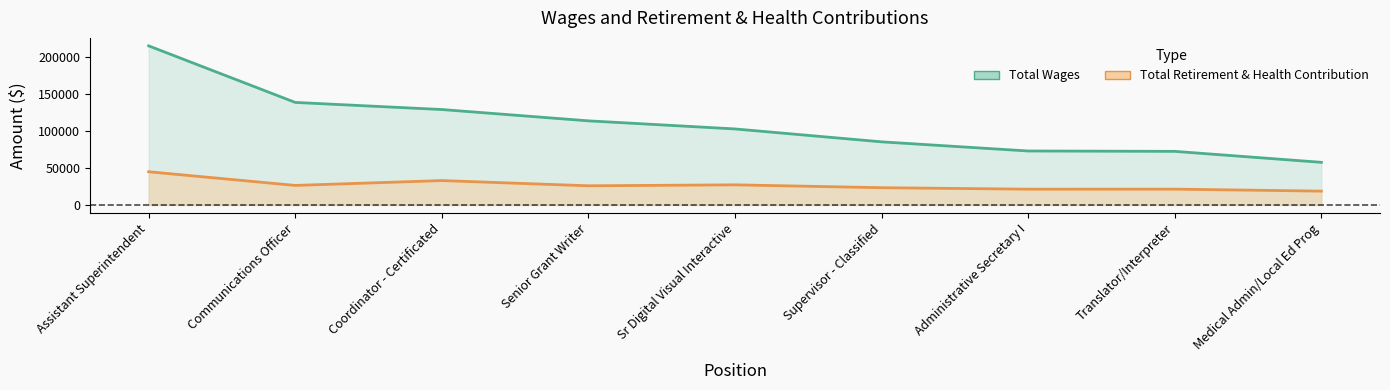

Reading right to left, list all the values displayed in this chart.

Total Wages: Medical Admin/Local Ed Prog=57776	Translator/Interpreter=72625	Administrative Secretary I=73127	Supervisor - Classified=85512	Sr Digital Visual Interactive=102985	Senior Grant Writer=113954	Coordinator - Certificated=129277	Communications Officer=138905	Assistant Superintendent=215522
Total Retirement & Health Contribution: Medical Admin/Local Ed Prog=18775	Translator/Interpreter=21464	Administrative Secretary I=21409	Supervisor - Classified=23410	Sr Digital Visual Interactive=27293	Senior Grant Writer=26002	Coordinator - Certificated=33067	Communications Officer=26494	Assistant Superintendent=45013